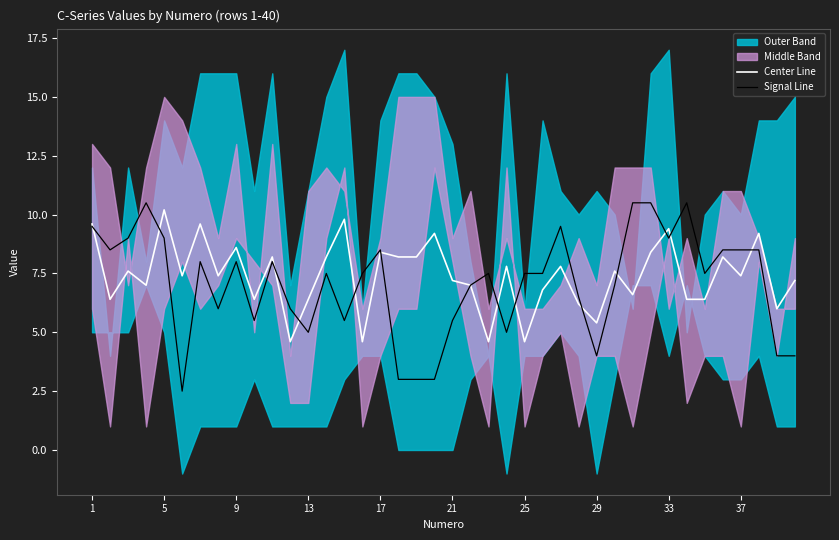

Reading left to right, what are all the values shown in this chart?

Center Line: 9.6	6.4	7.6	7.0	10.2	7.4	9.6	7.4	8.6	6.4	8.2	4.6	6.4	8.2	9.8	4.6	8.4	8.2	8.2	9.2	7.2	7.0	4.6	7.8	4.6	6.8	7.8	6.2	5.4	7.6	6.6	8.4	9.4	6.4	6.4	8.2	7.4	9.2	6.0	7.2
Signal Line: 9.5	8.5	9.0	10.5	9.0	2.5	8.0	6.0	8.0	5.5	8.0	6.0	5.0	7.5	5.5	7.5	8.5	3.0	3.0	3.0	5.5	7.0	7.5	5.0	7.5	7.5	9.5	6.5	4.0	7.0	10.5	10.5	9.0	10.5	7.5	8.5	8.5	8.5	4.0	4.0